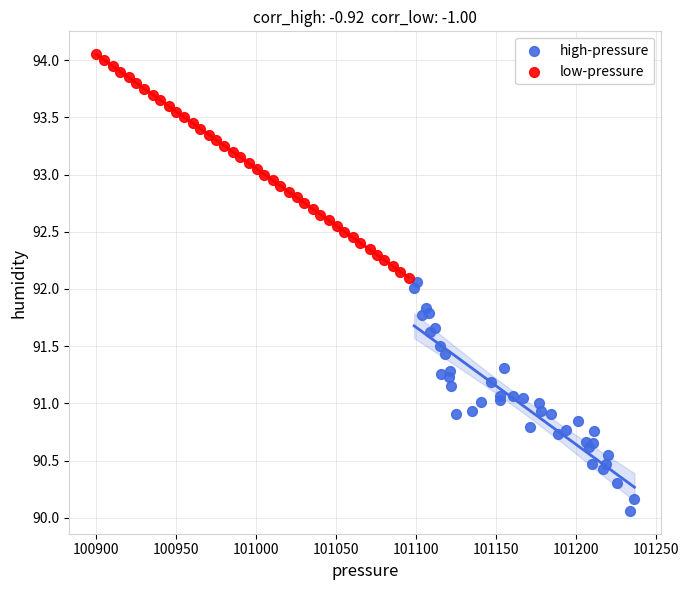

Which series reaches the maximum Y coordinate?

low-pressure